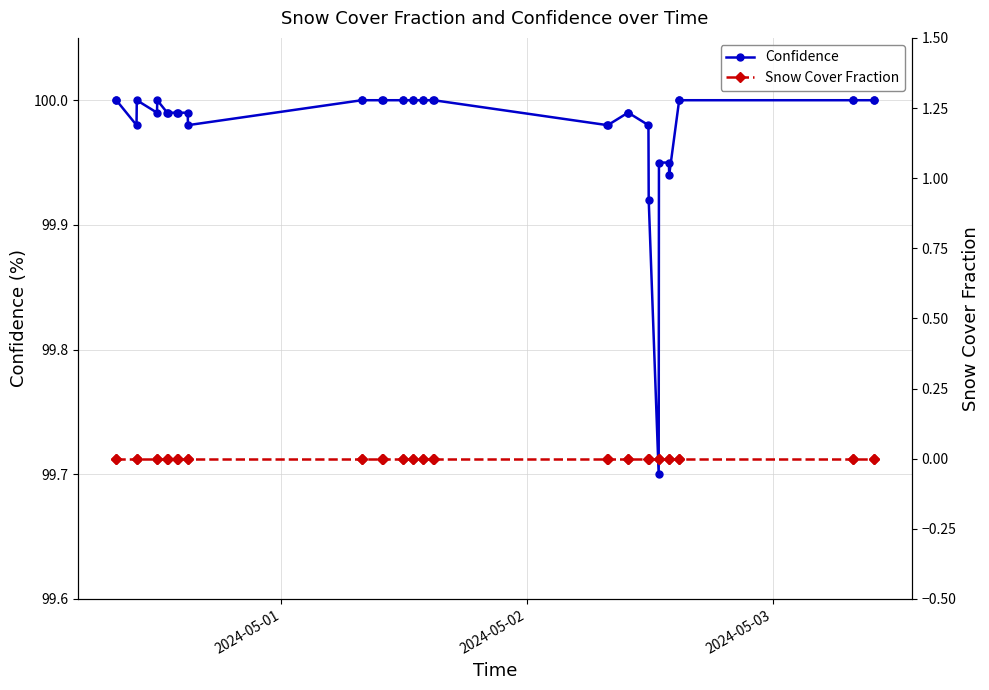

List the series in order of their peak value, lowest first.

Snow Cover Fraction, Confidence